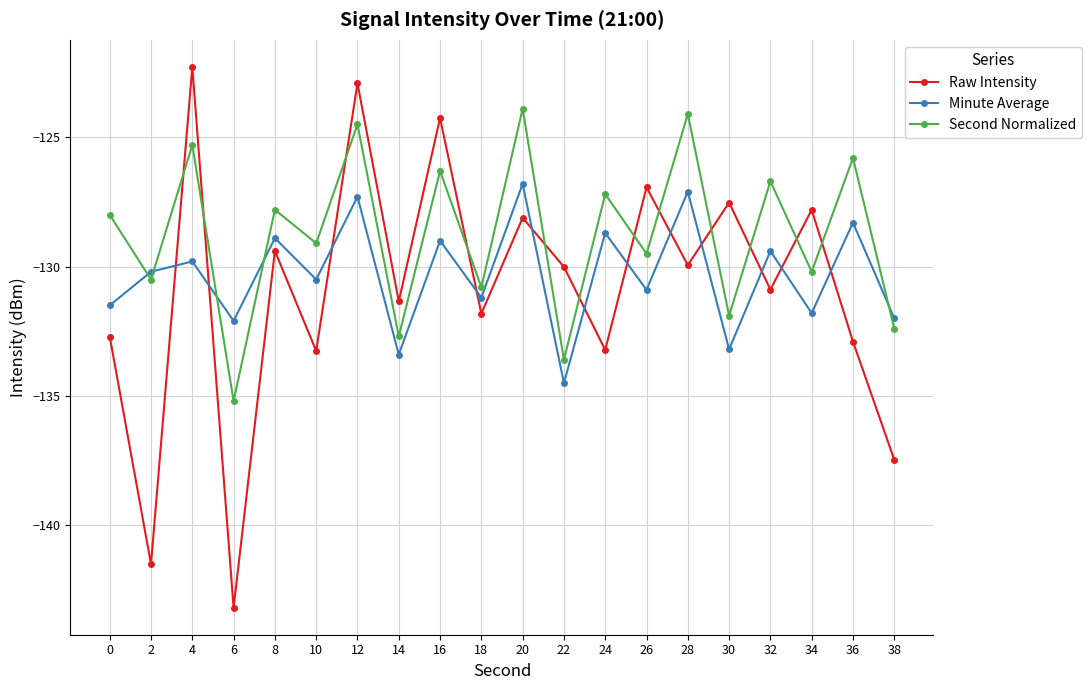

What are all the series names shown in the legend?

Raw Intensity, Minute Average, Second Normalized